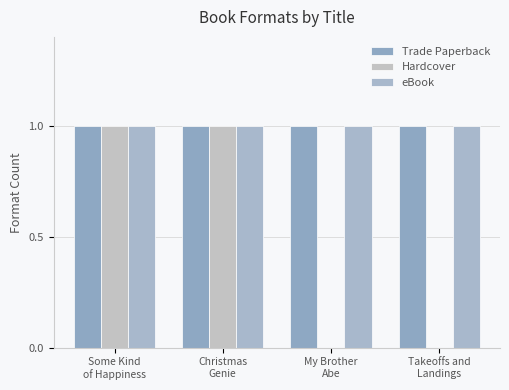

Rank the series by their maximum value, from highest to lowest.

Trade Paperback, Hardcover, eBook